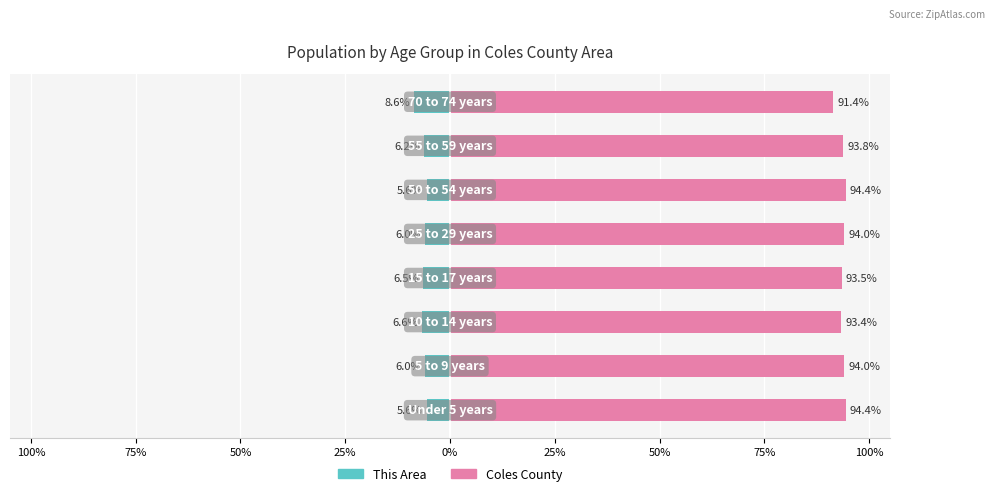

At how many categories does at least one series exceed 53?

8